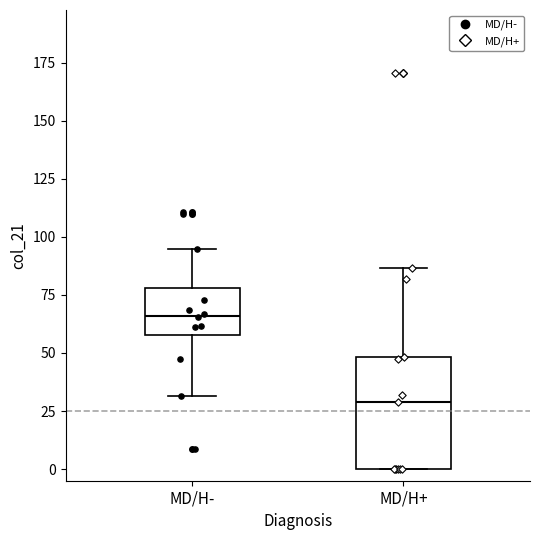

Reading left to right, transcribe this box plot: for each box, give where its median line is, the range the box spans, and where its two whiskers end, as read against the y-axis. The values are not printed on the chart, so give them approximately, as read against the axis.

MD/H-: median 65, box 60 to 80, whiskers 30 to 95
MD/H+: median 30, box 0 to 50, whiskers 0 to 85